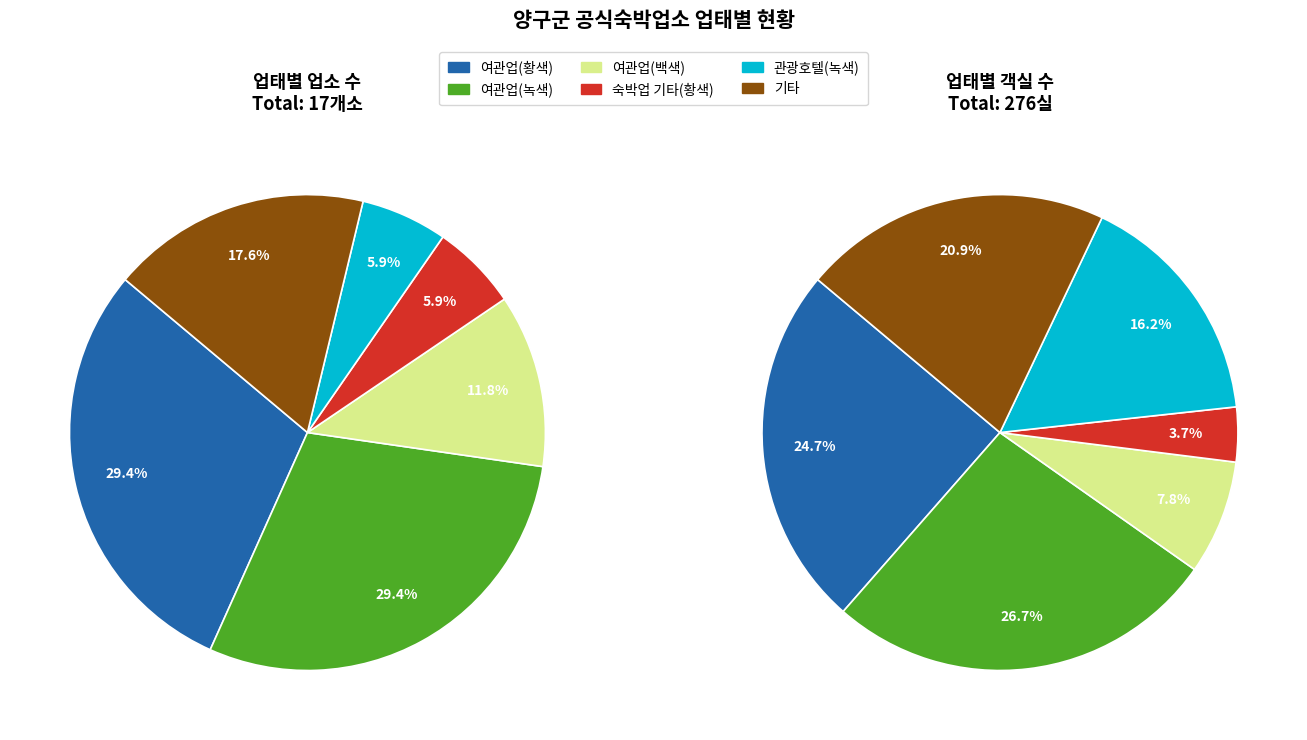

Rank the categories by value from lowest to highest.

숙박업 기타(황색), 관광호텔(녹색), 여관업(백색), 기타, 여관업(황색), 여관업(녹색)